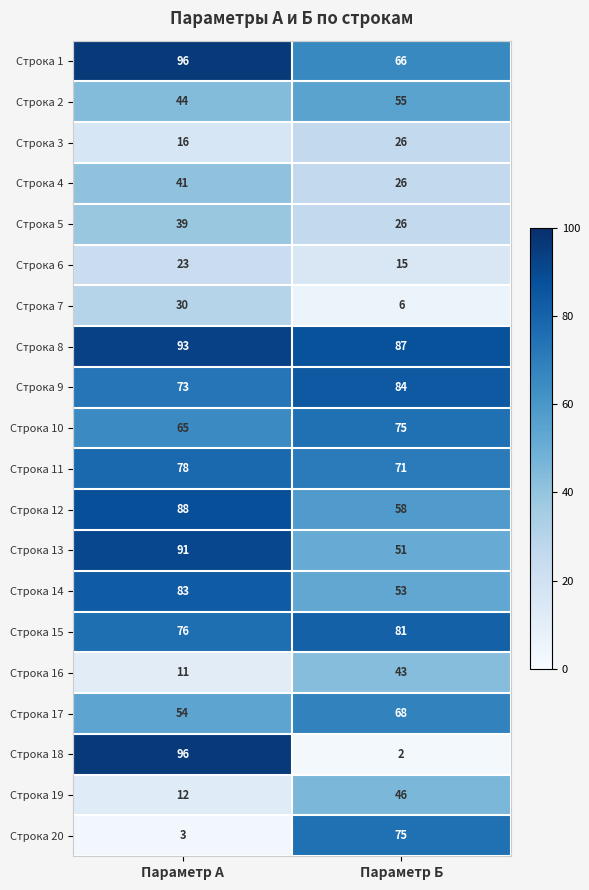

At which category does the chart reach its minimum across all series?

Параметр Б